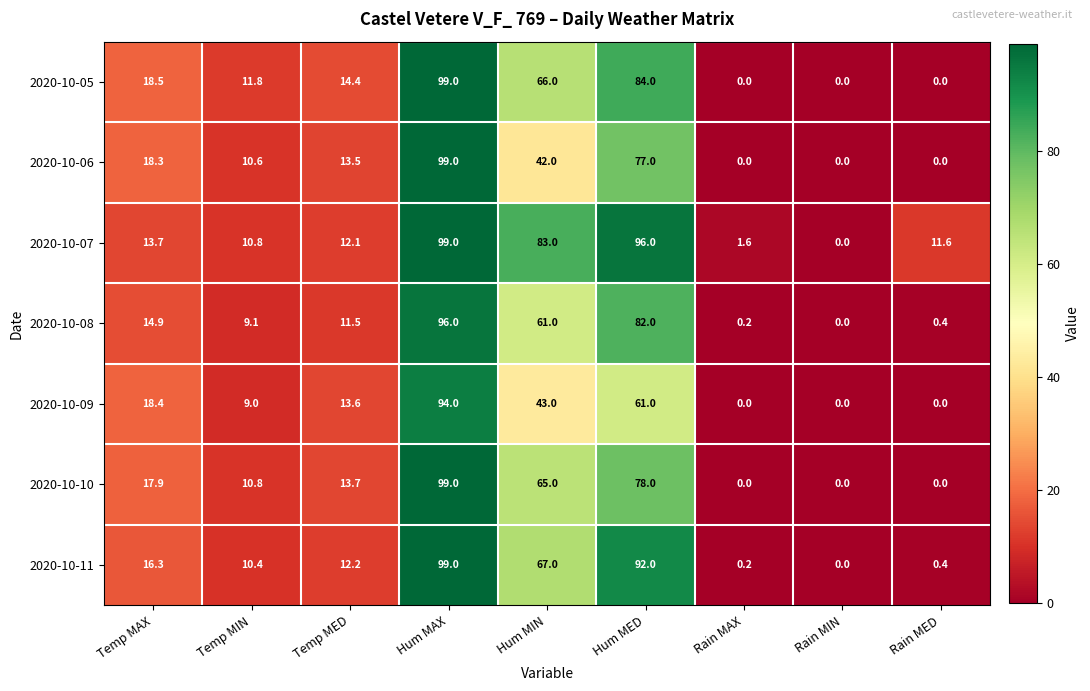

What is the spread (max minus min) of values at Temp MIN?

2.8